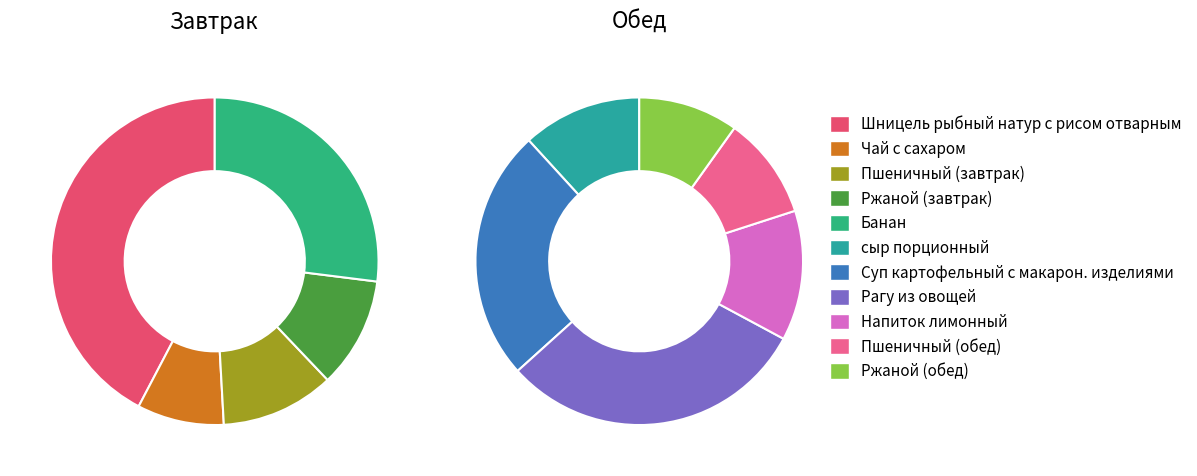

Between Напиток лимонный and Ржаной (завтрак), which is larger?

Напиток лимонный